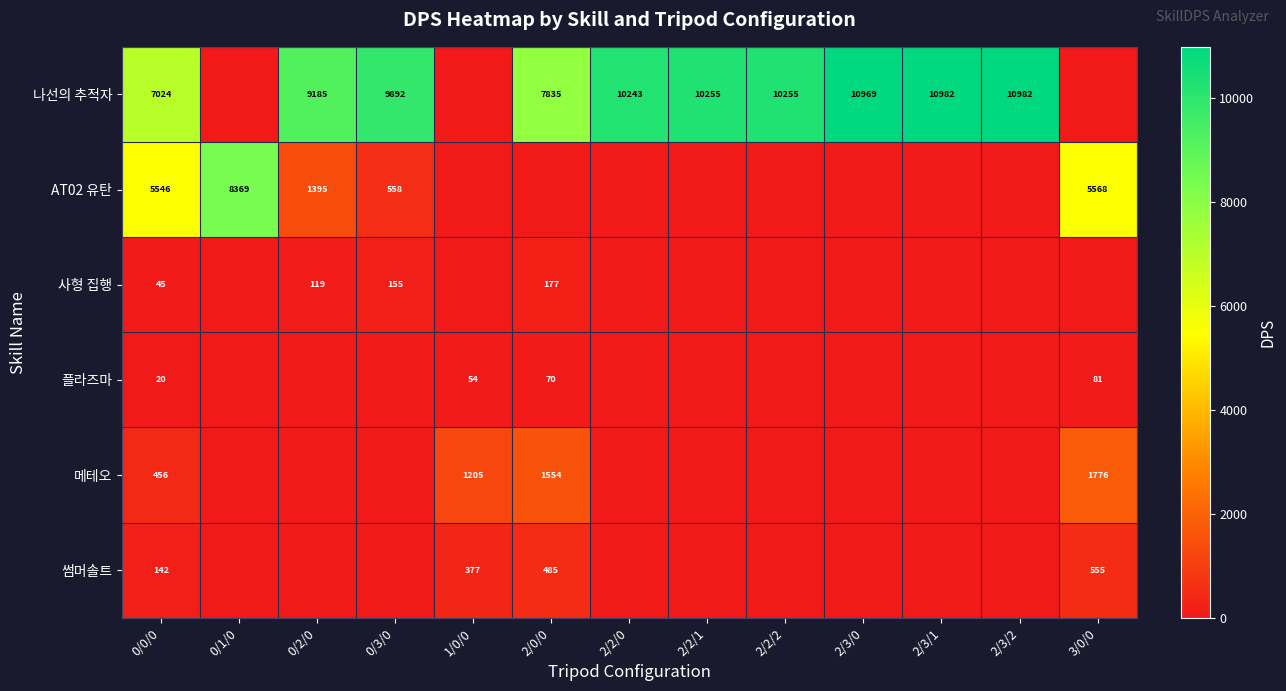

What is the total value across all series at 2/2/1?

10255.0